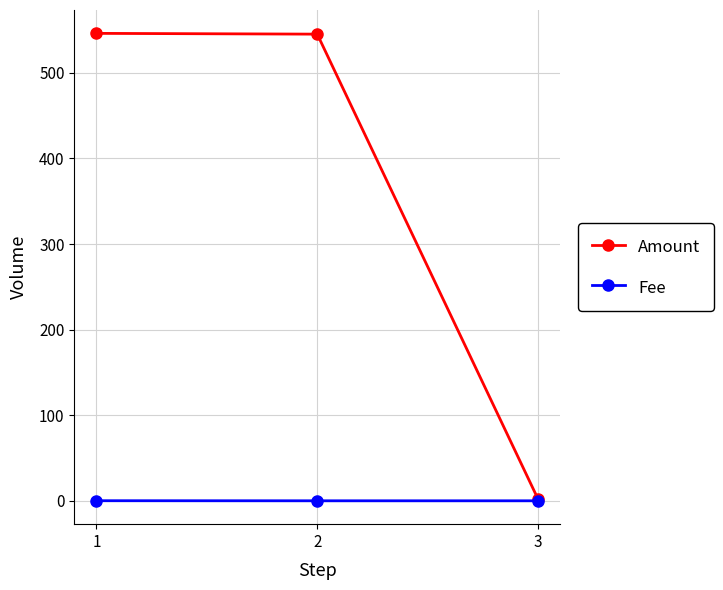

What is the maximum value shown in the chart?

546.2